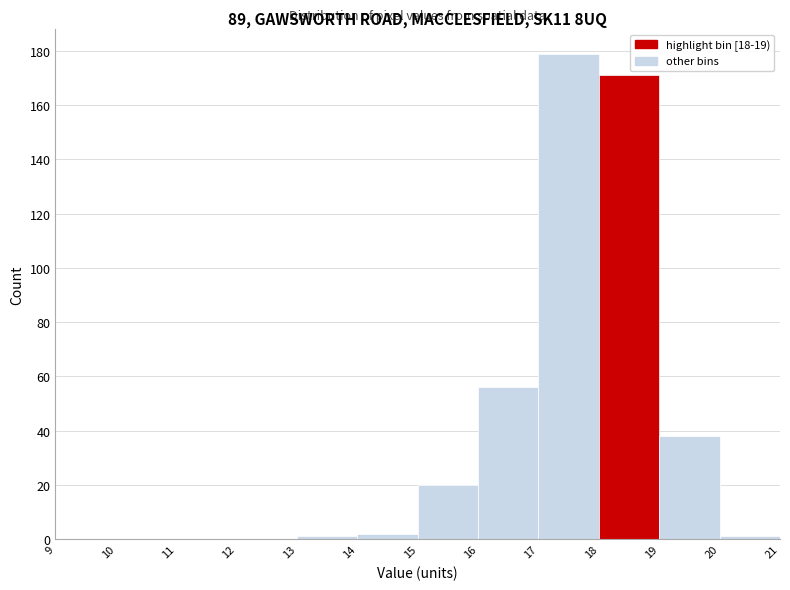

How tall is the bar that spans 18 to 19 on the x-axis? The values are not printed on the chart, so give them approximately, as read against the axis.

172